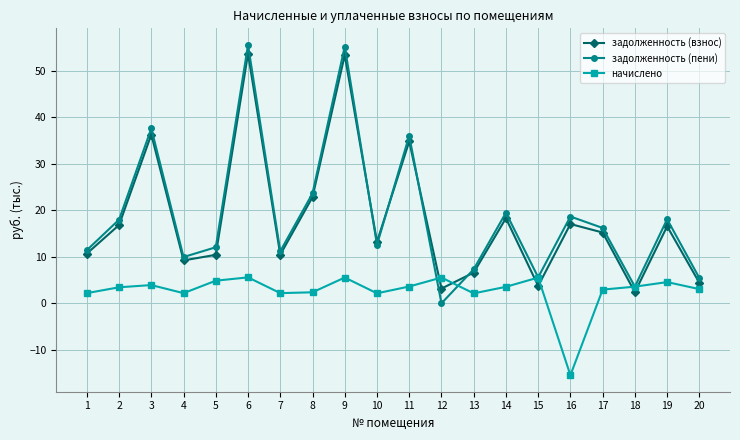

Where is the first local minimum for задолженность (пени)?

4